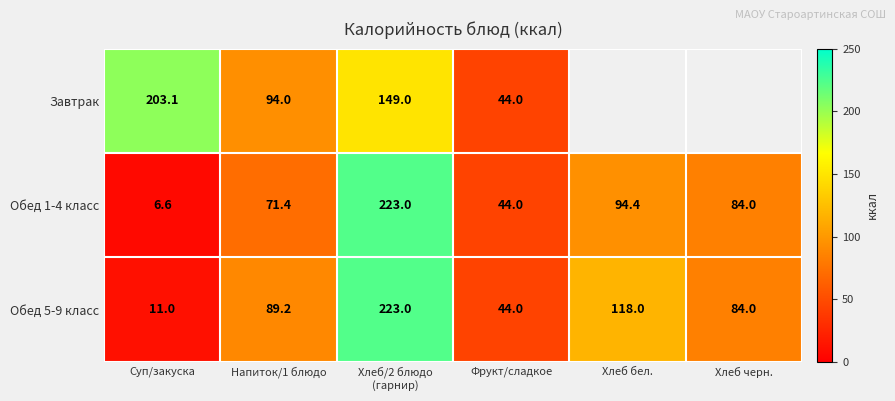

Which label corresponds to the largest value in the chart?

Хлеб/2 блюдо
(гарнир)